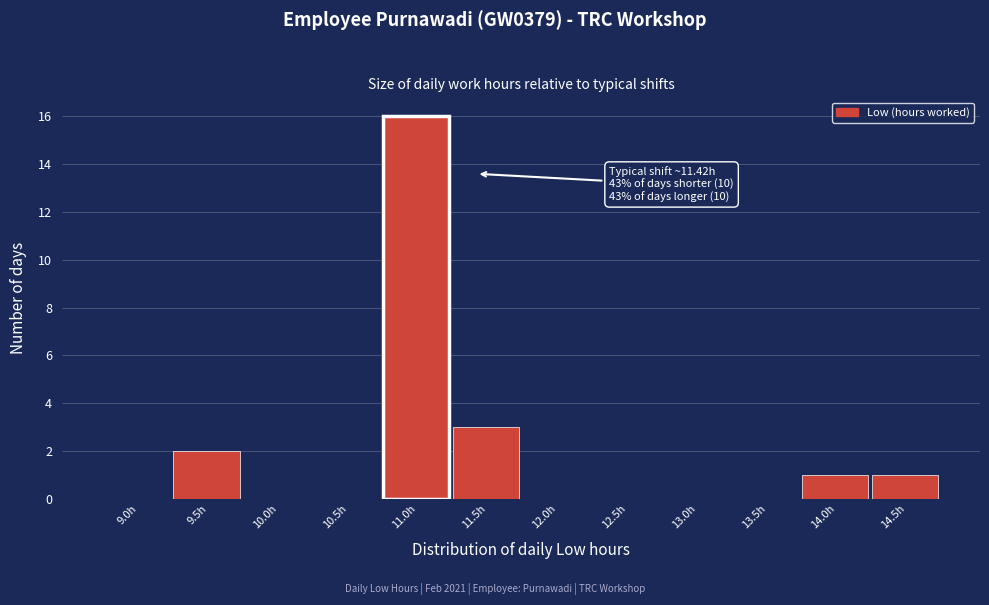

Reading left to right, transcribe all the data shown in this chart.

9.0h=0	9.5h=2	10.0h=0	10.5h=0	11.0h=16	11.5h=3	12.0h=0	12.5h=0	13.0h=0	13.5h=0	14.0h=1	14.5h=1